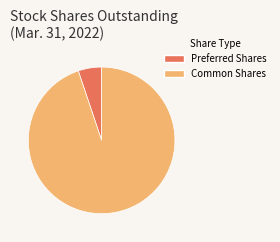

How many slices are in this pie chart?

2